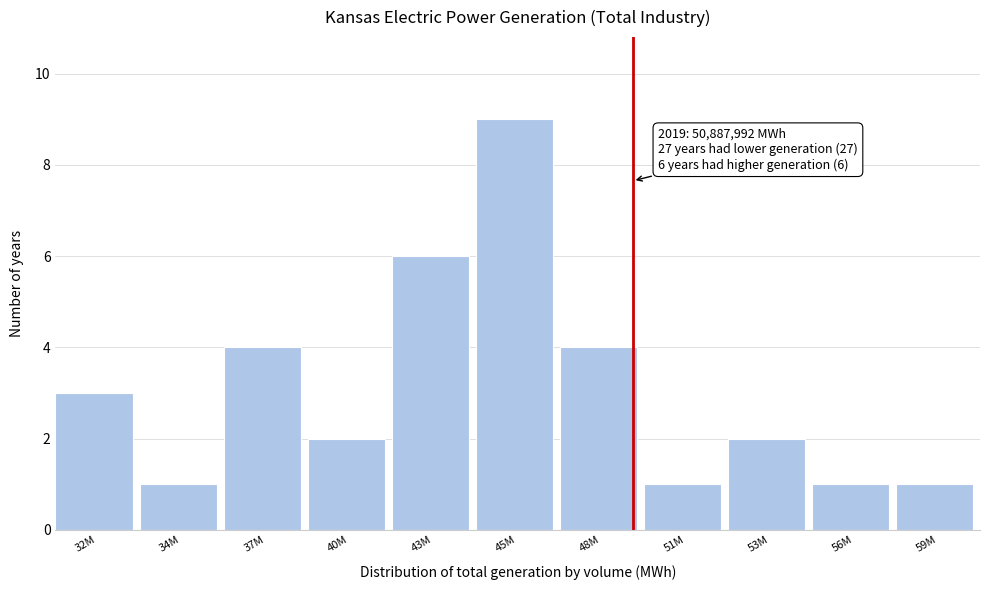

Reading right to left, list all the values displayed in this chart.

59M=1	56M=1	53M=2	51M=1	48M=4	45M=9	43M=6	40M=2	37M=4	34M=1	32M=3